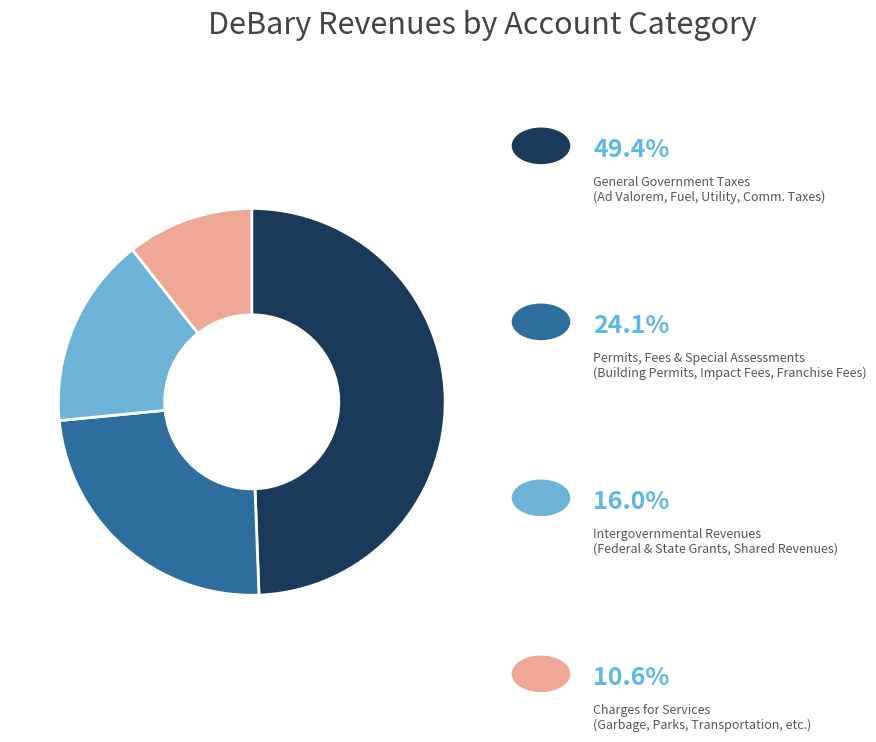

Does any single category account for the majority?

No